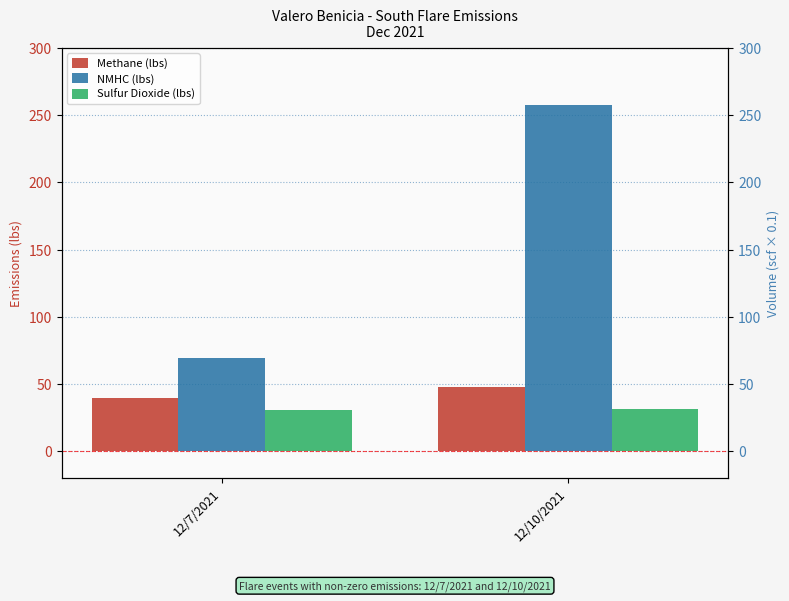

Which has a higher value, 12/10/2021 or 12/7/2021?

12/10/2021